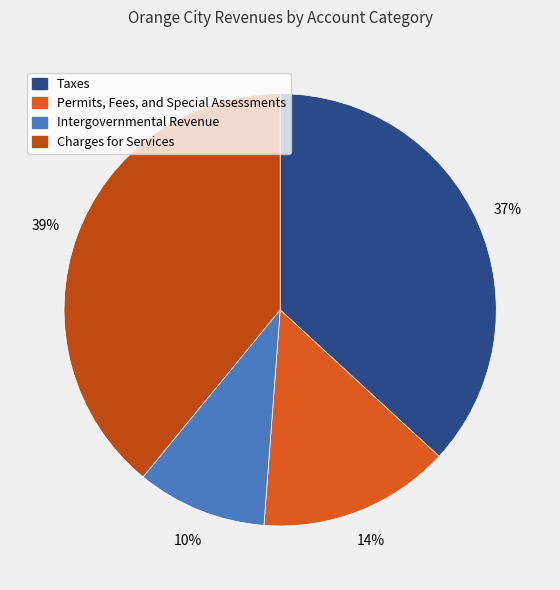

To the nearest percent, what is the average slice percentage?

25%